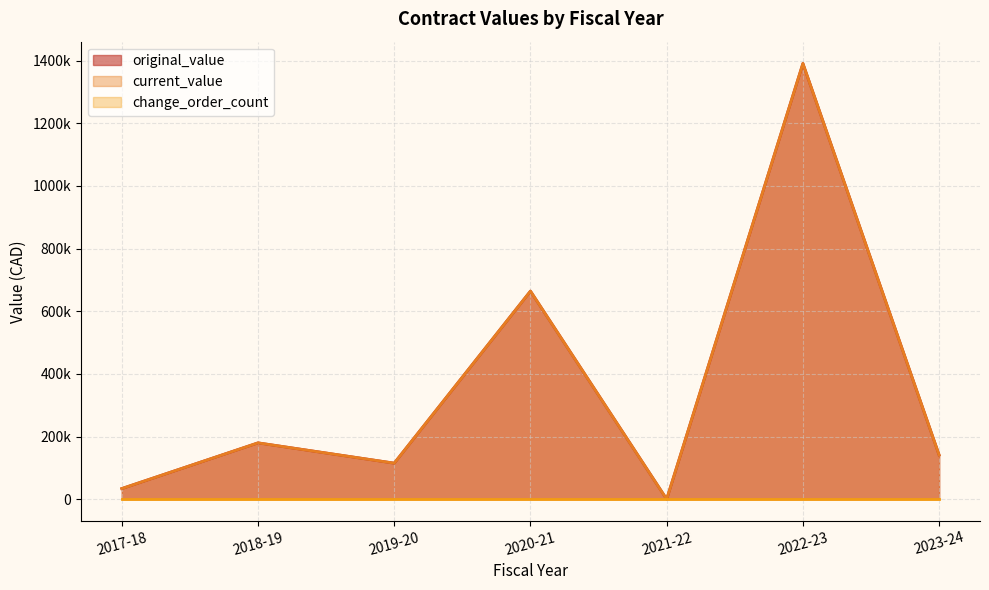

True or false: current_value has more than 1 interior local peaks.

True